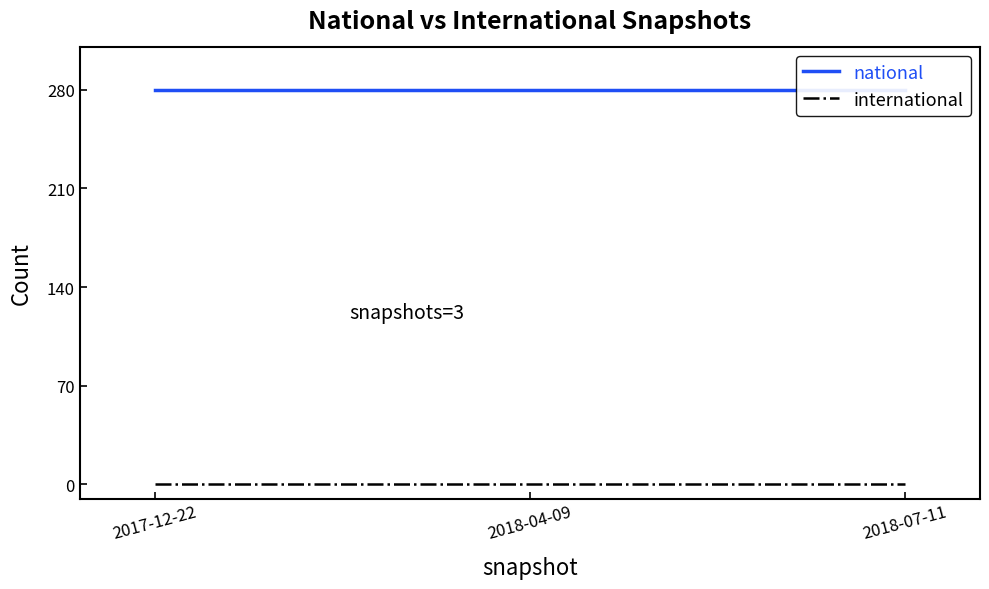

What is the label of the 1st point from the right?

2018-07-11